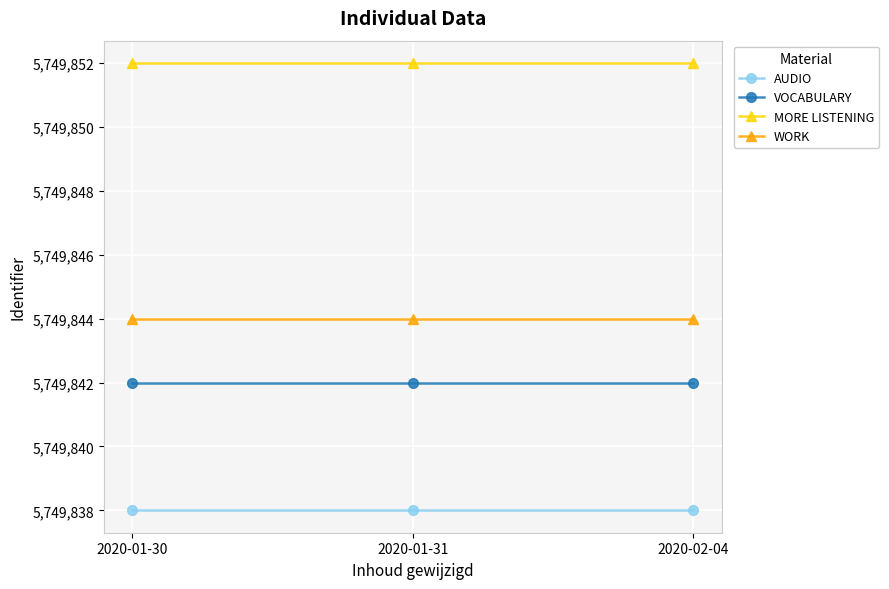

What is the greatest value displayed?

5749852